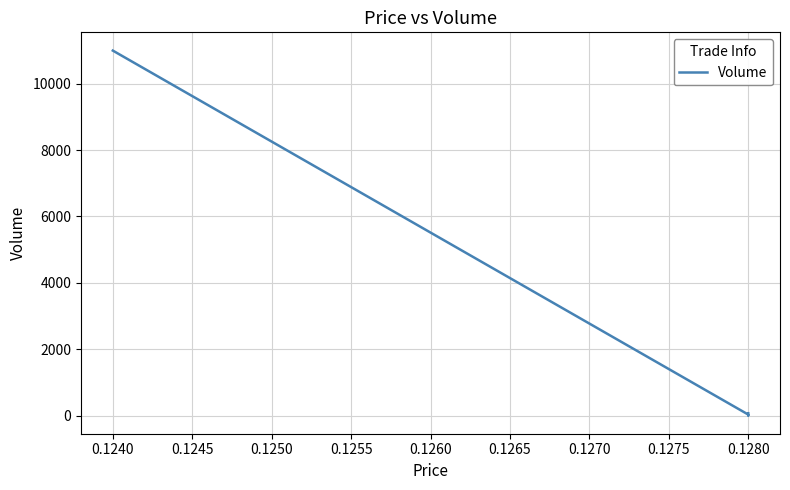

Count the number of data series in this chart.

1